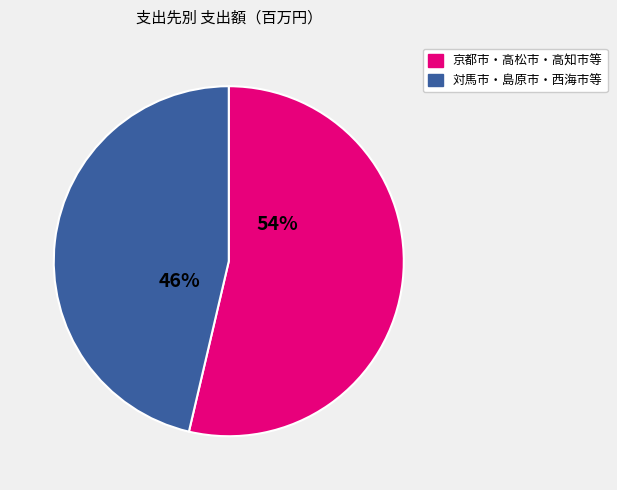

Does any single category account for the majority?

Yes